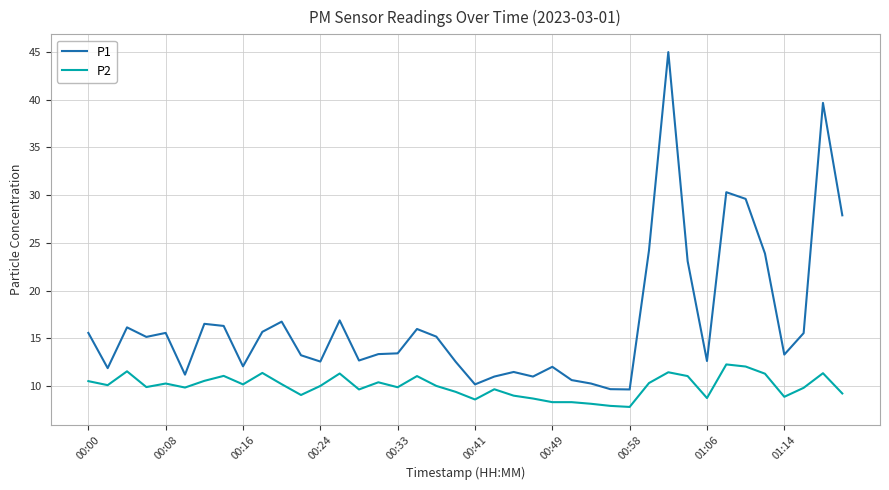

Which series has the largest range (max minus min)?

P1